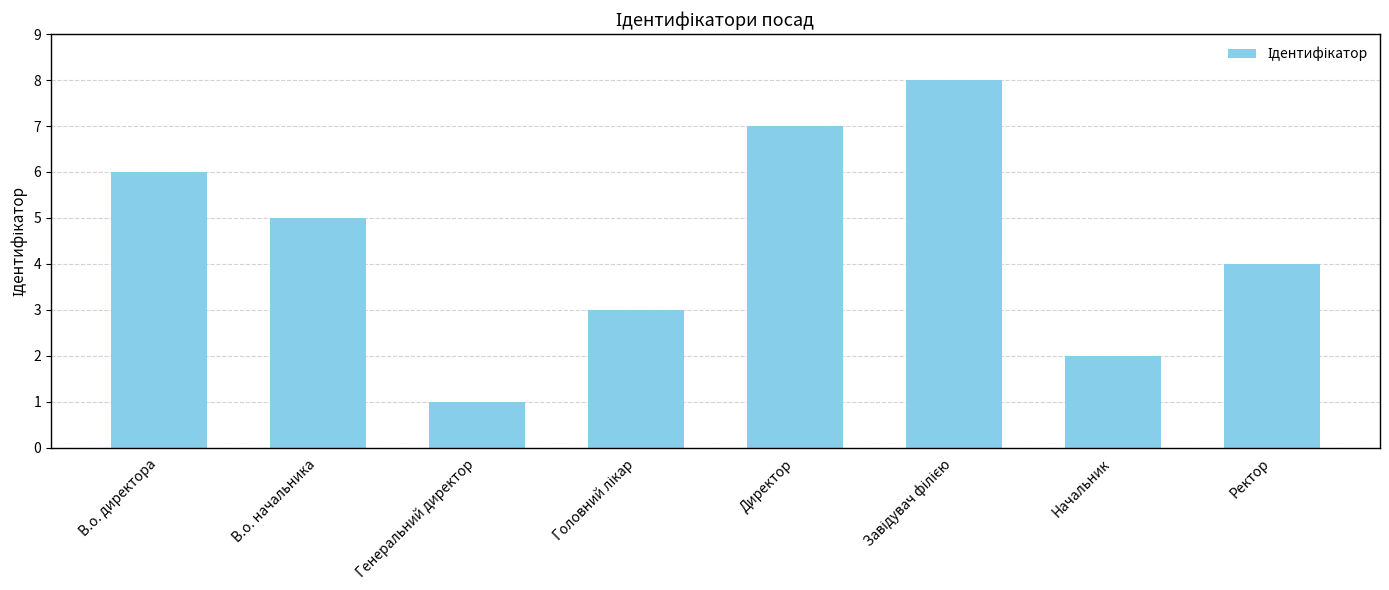

What is the difference between the second highest and minimum values?

6